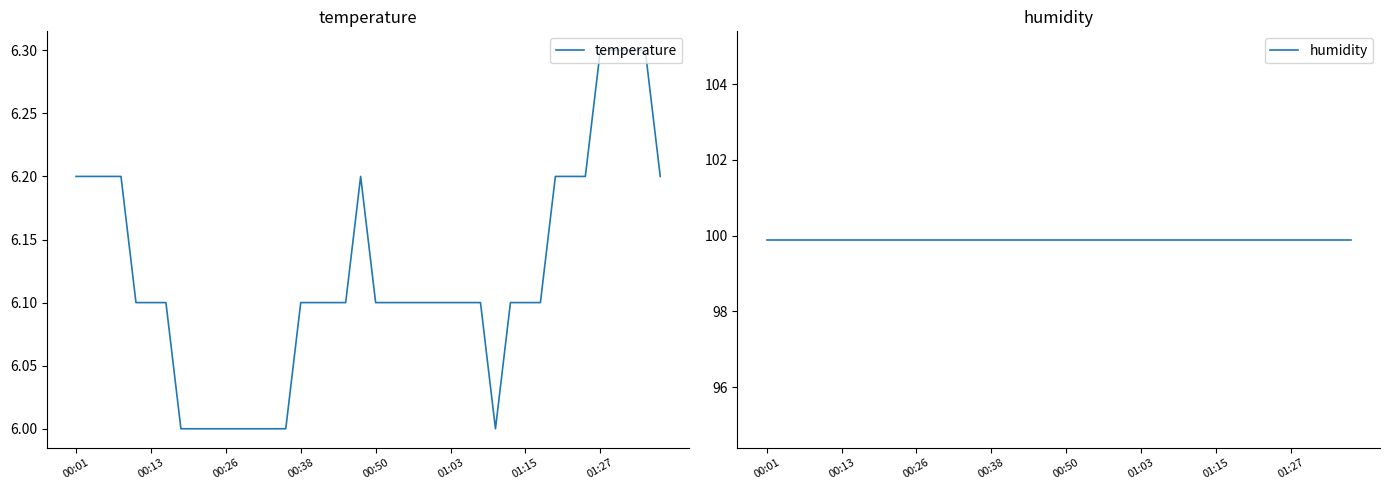

Which label corresponds to the largest value in the chart?

00:01